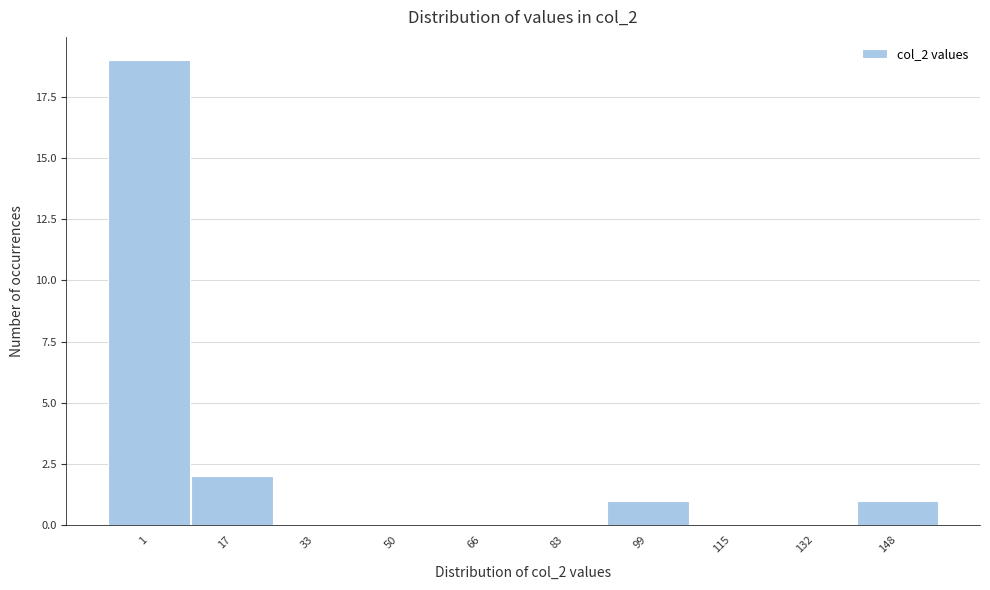

Reading left to right, what are all the values shown in this chart?

1=19	17=2	33=0	50=0	66=0	83=0	99=1	115=0	132=0	148=1